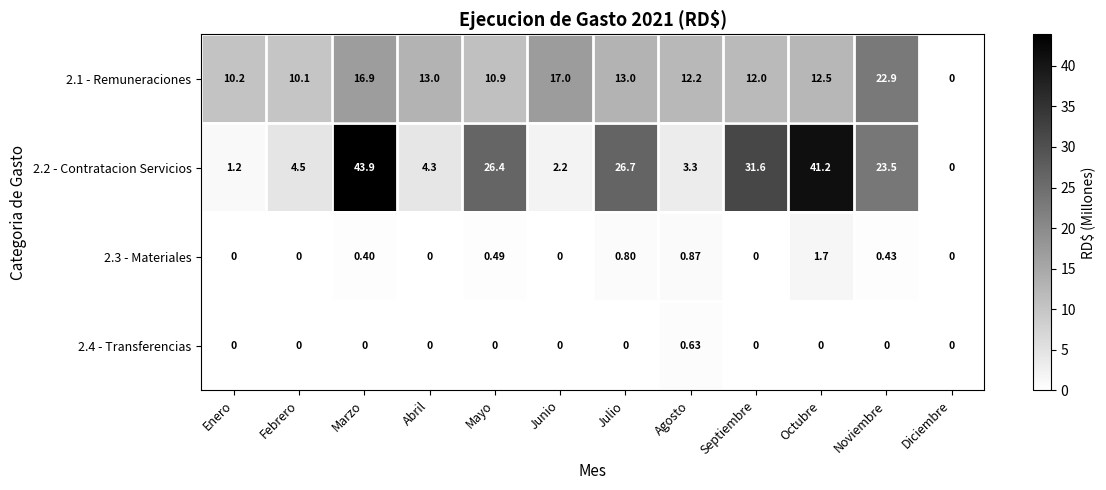

List the labels in order of 2.2 - Contratacion Servicios value, largest first.

Marzo, Octubre, Septiembre, Julio, Mayo, Noviembre, Febrero, Abril, Agosto, Junio, Enero, Diciembre